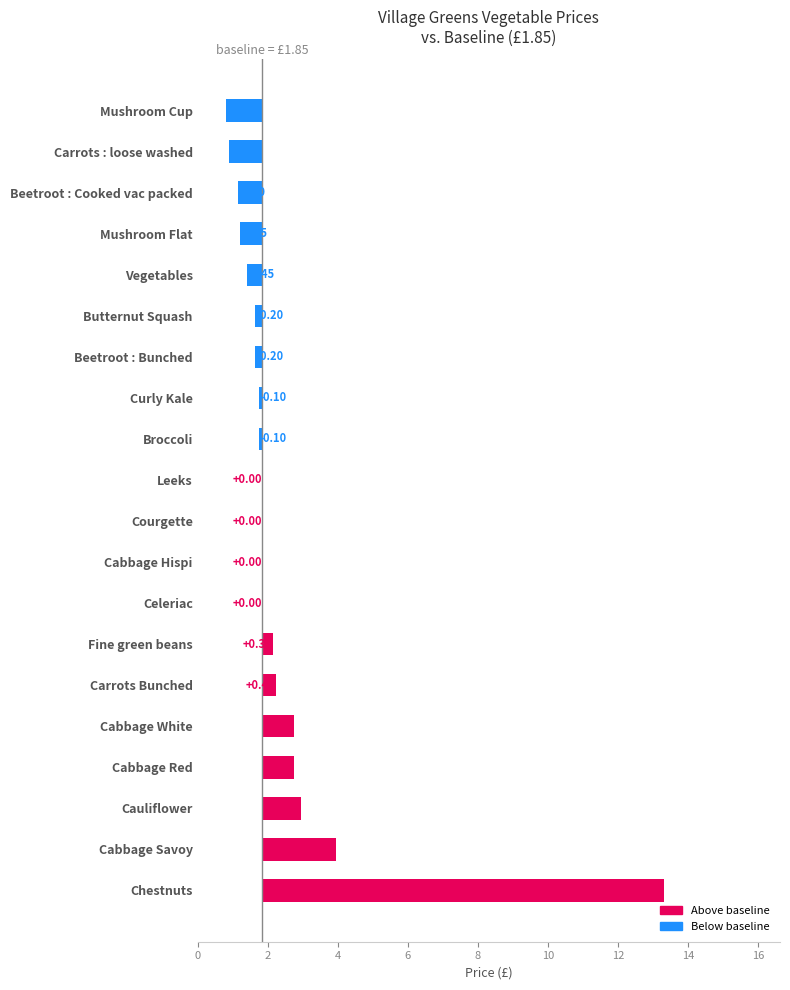

What is the change in value from 0 to 17?

-12.2